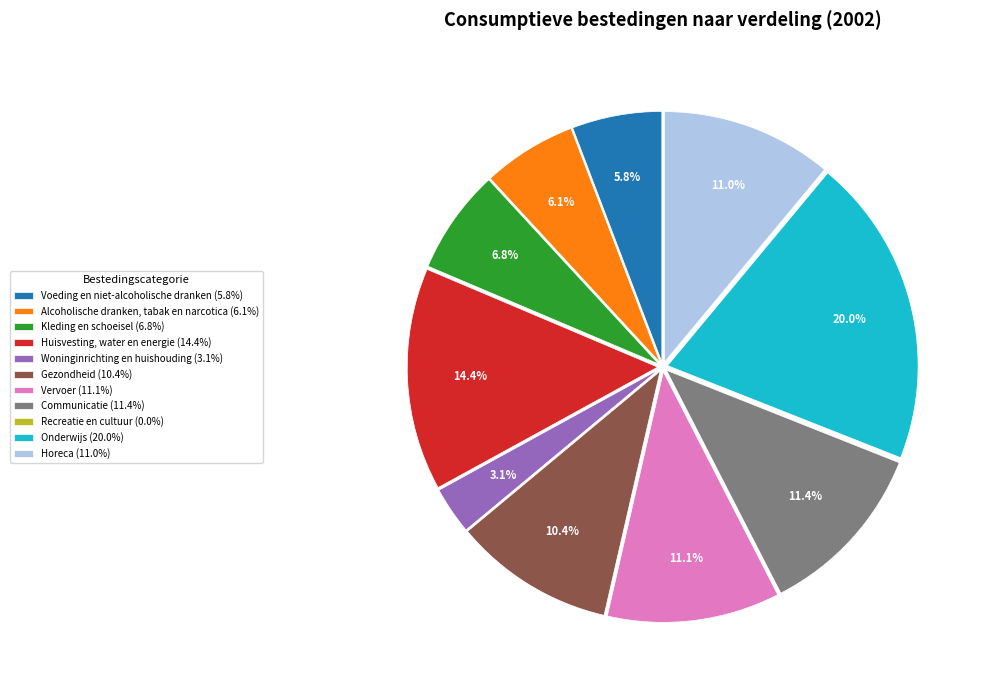

Is there any slice that represents more than half of the pie?

No